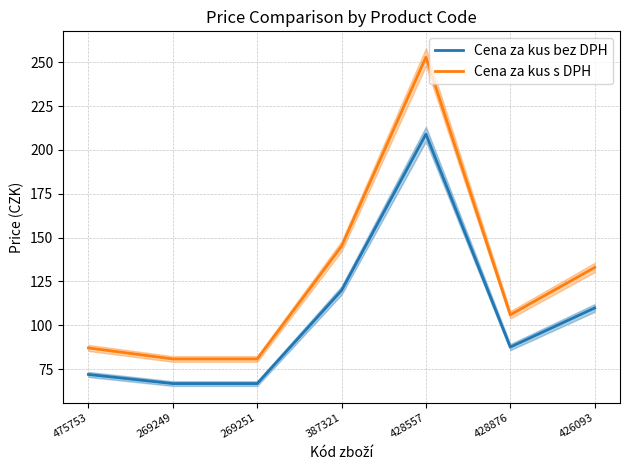

Reading right to left, what are all the values shown in this chart?

Cena za kus bez DPH: 109.9	87.6	209.0	119.9	66.8	66.8	72.0
Cena za kus s DPH: 133.0	106.0	252.9	145.1	80.8	80.8	87.1